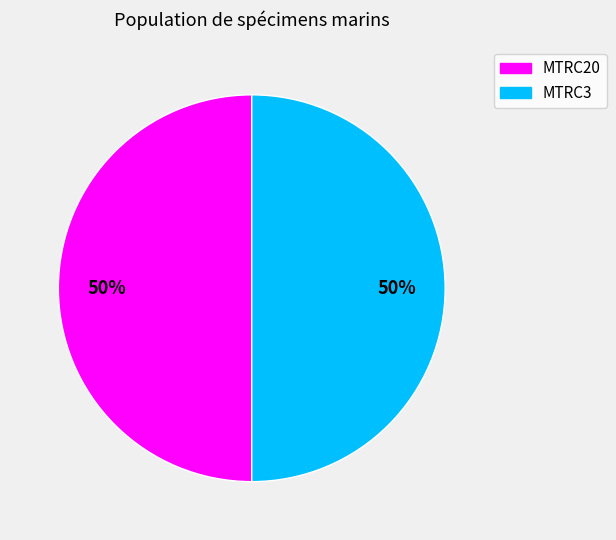

Do MTRC20 and MTRC3 together represent more than half of the pie?

Yes